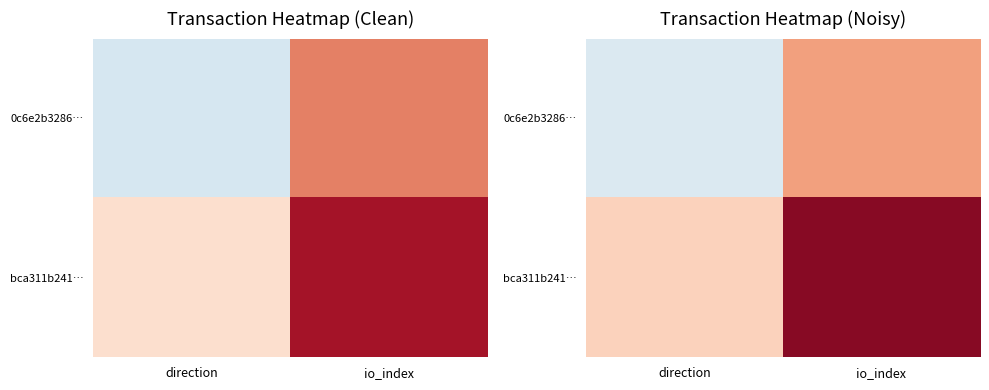

How many values in 0c6e2b3286… are below zero?

1